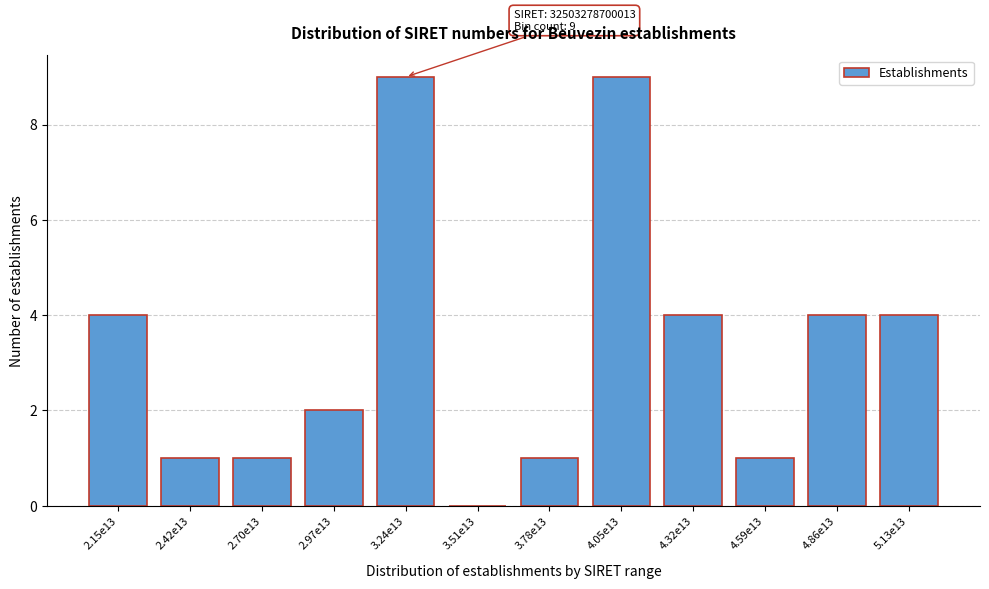

Reading right to left, transcribe all the data shown in this chart.

5.13e13=4	4.86e13=4	4.59e13=1	4.32e13=4	4.05e13=9	3.78e13=1	3.51e13=0	3.24e13=9	2.97e13=2	2.70e13=1	2.42e13=1	2.15e13=4